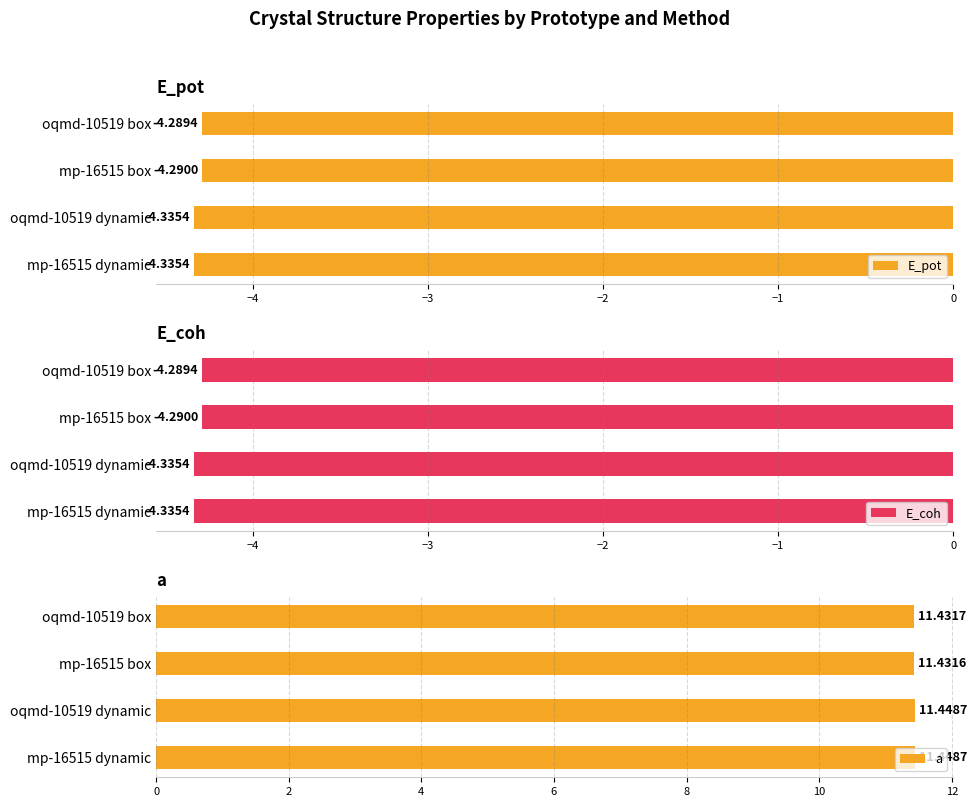

Reading left to right, list all the values displayed in this chart.

E_pot: -4.3	-4.3	-4.3	-4.3
E_coh: -4.3	-4.3	-4.3	-4.3
a: 11.4	11.4	11.4	11.4